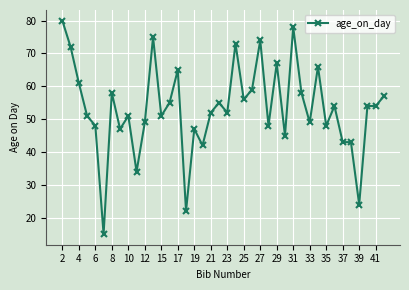

What is the difference between the second highest and minimum values?

63